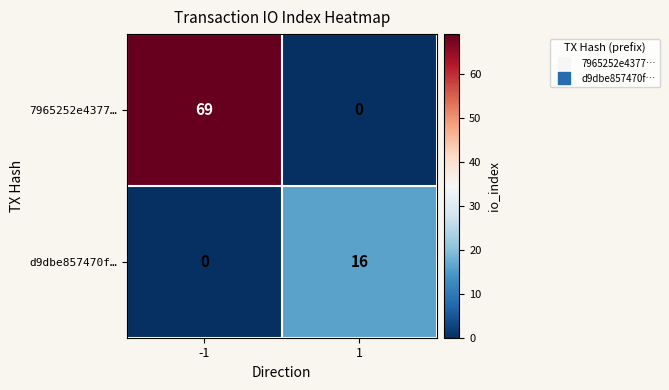

The d9dbe857470f… series shows 22 at 1. True or false?

False